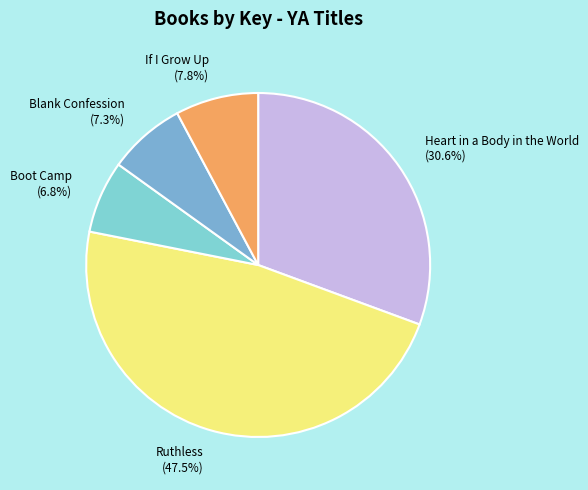

Approximately how many times larger is the value at If I Grow Up compared to Heart in a Body in the World?

0.3